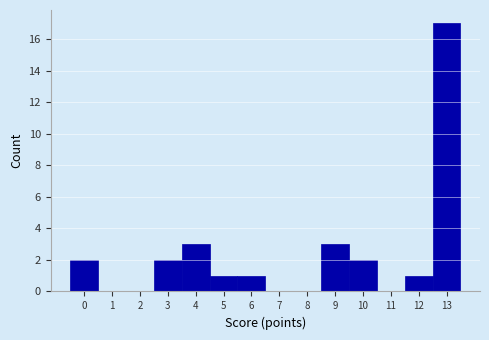

Reading left to right, transcribe this chart: for each bar, give the range it covers on the x-axis and its height. The values are not printed on the chart, so give them approximately, as read against the axis.

-0.5 to 0.5: 2
0.5 to 1.5: 0
1.5 to 2.5: 0
2.5 to 3.5: 2
3.5 to 4.5: 3
4.5 to 5.5: 1
5.5 to 6.5: 1
6.5 to 7.5: 0
7.5 to 8.5: 0
8.5 to 9.5: 3
9.5 to 10.5: 2
10.5 to 11.5: 0
11.5 to 12.5: 1
12.5 to 13.5: 17